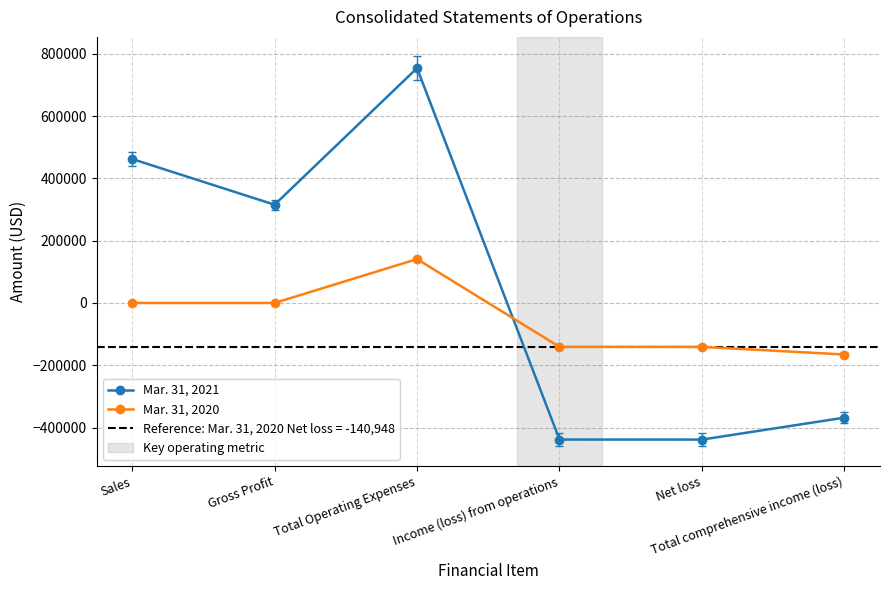

At which category does Mar. 31, 2021 reach its first local peak?

Total Operating Expenses